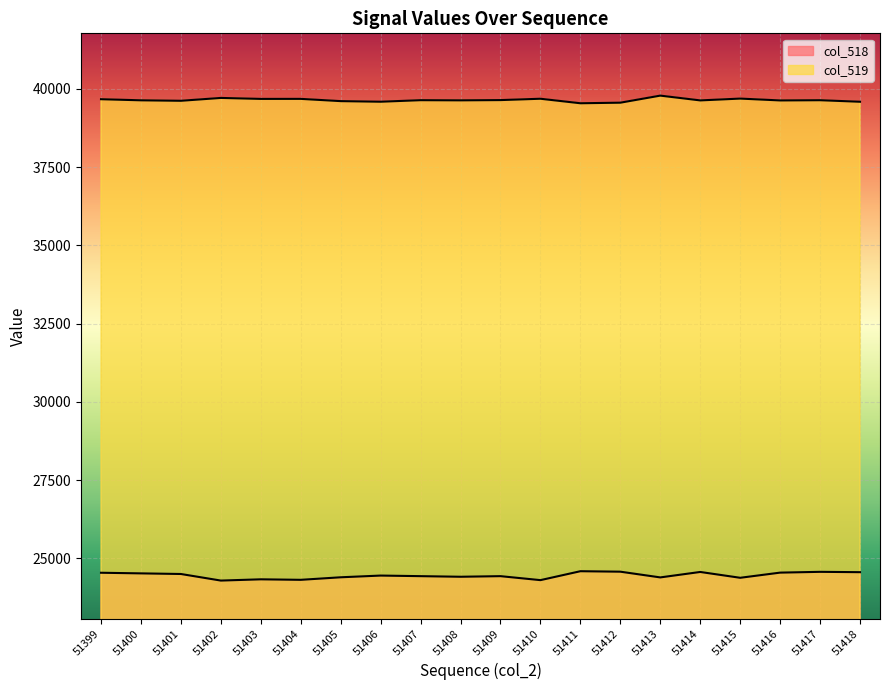

What is the difference between the maximum and minimum values in the col_518 series?

299